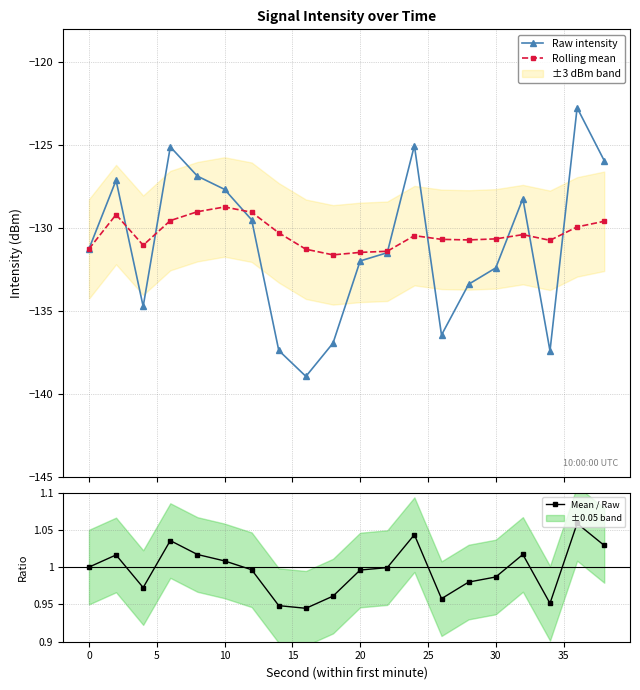

What is the lowest value of the Raw intensity series?

-138.9